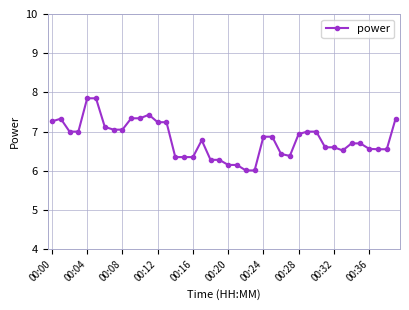

What is the smallest value displayed?

6.0